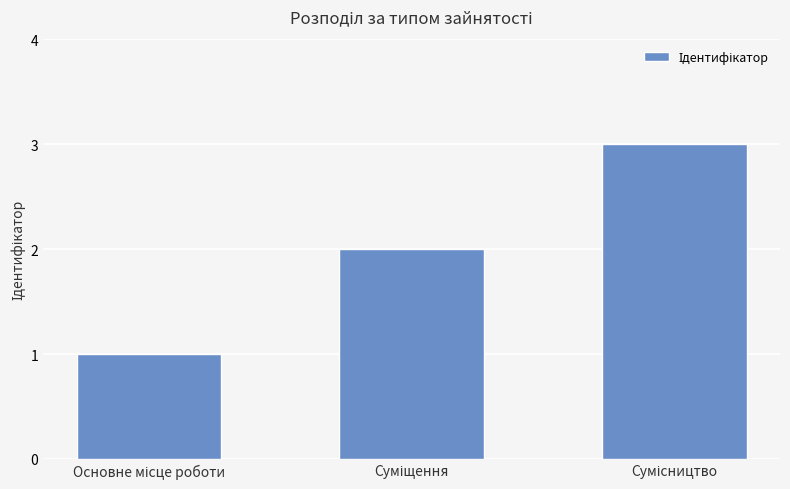

Are the bars horizontal?

No